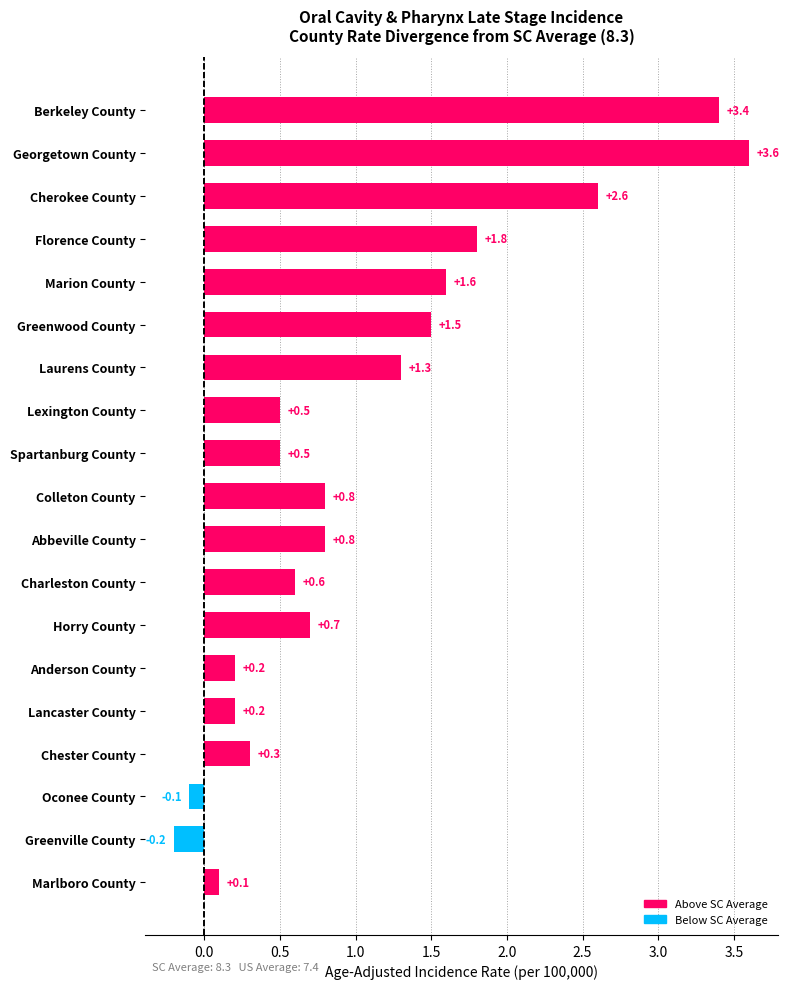

Reading top to bottom, what are all the values shown in this chart?

3.4	3.6	2.6	1.8	1.6	1.5	1.3	0.5	0.5	0.8	0.8	0.6	0.7	0.2	0.2	0.3	-0.1	-0.2	0.1